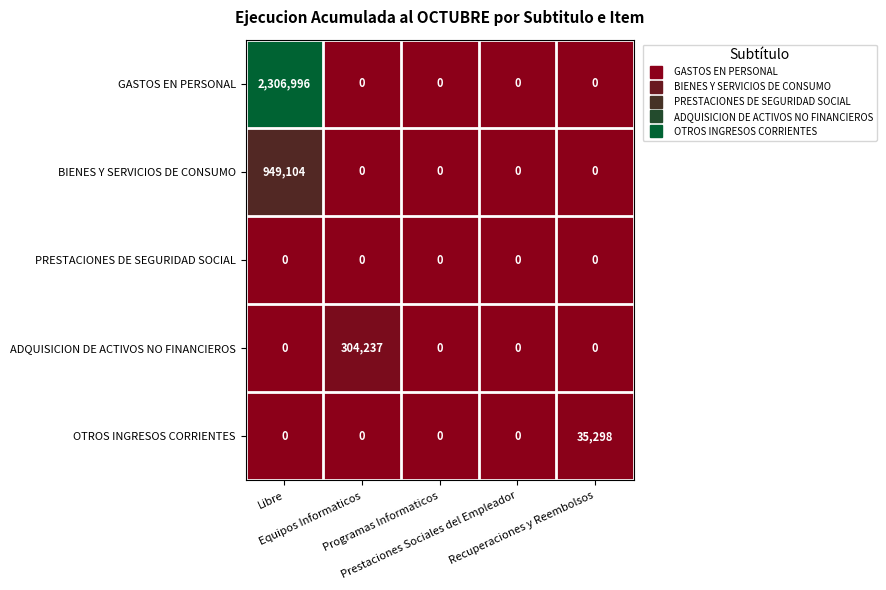

What is the sum of all BIENES Y SERVICIOS DE CONSUMO values?

949104